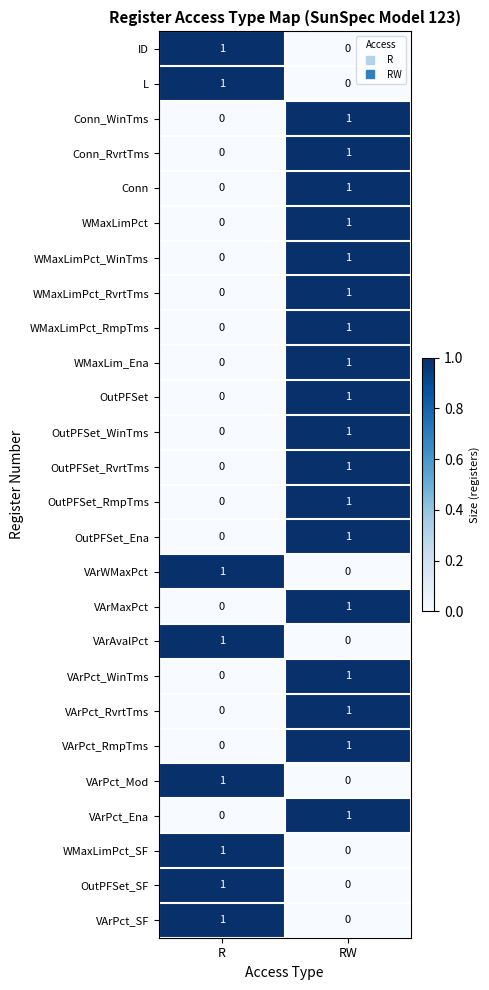

At which label is VArPct_SF closest to 0?

RW